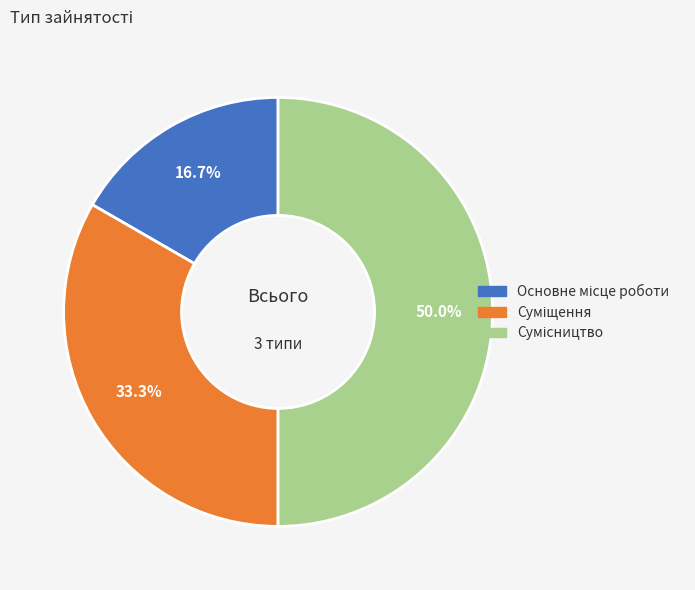

To the nearest percent, what is the average slice percentage?

33%